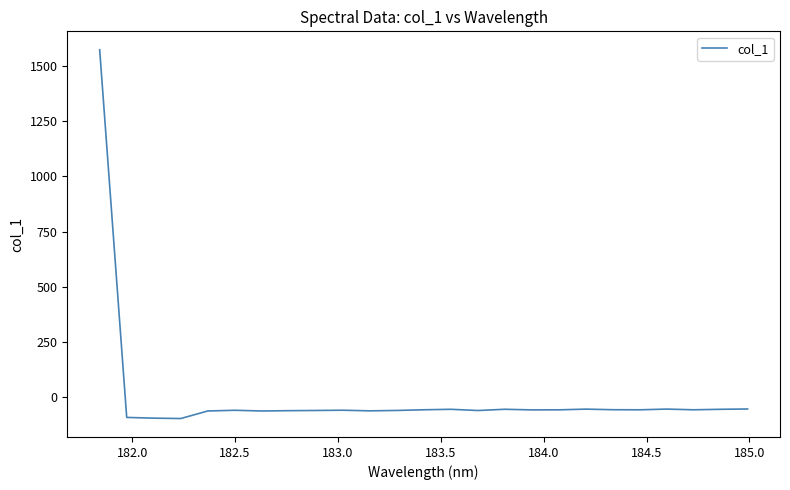

True or false: the data has more than 0 interior local peaks.

True